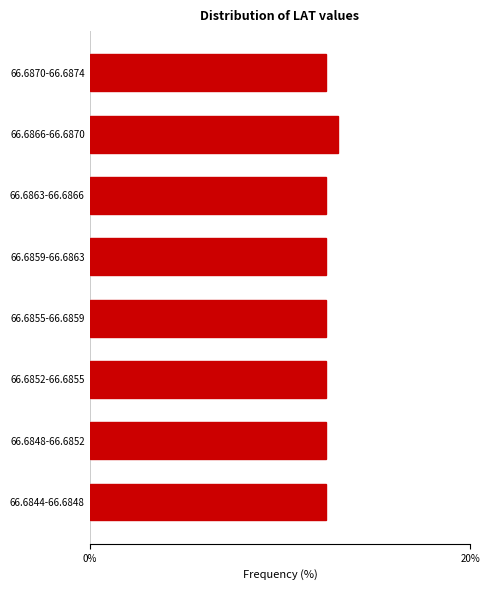

Reading bottom to top, list all the values displayed in this chart.

66.6844-66.6848=12.4	66.6848-66.6852=12.4	66.6852-66.6855=12.4	66.6855-66.6859=12.4	66.6859-66.6863=12.4	66.6863-66.6866=12.4	66.6866-66.6870=13.1	66.6870-66.6874=12.4